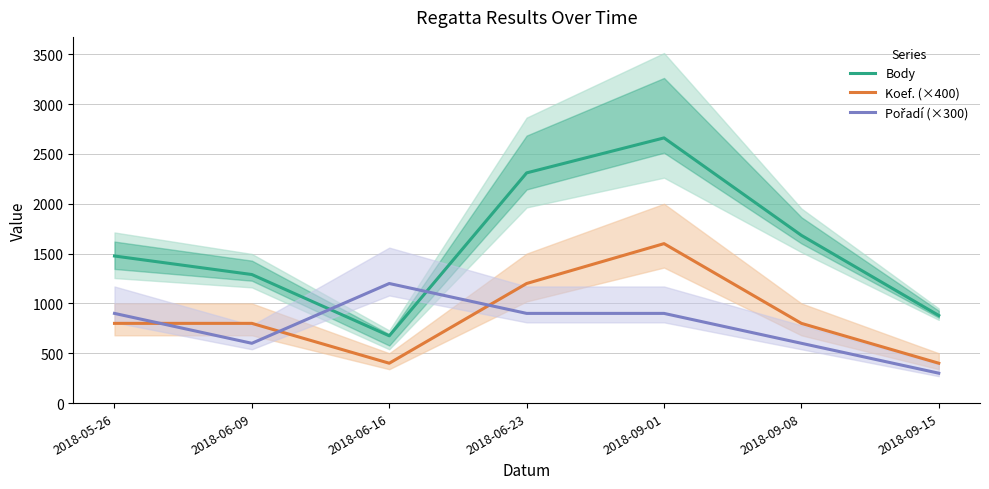

At 2018-05-26, list the series in order from largest to smallest.

Body, Pořadí (×300), Koef. (×400)